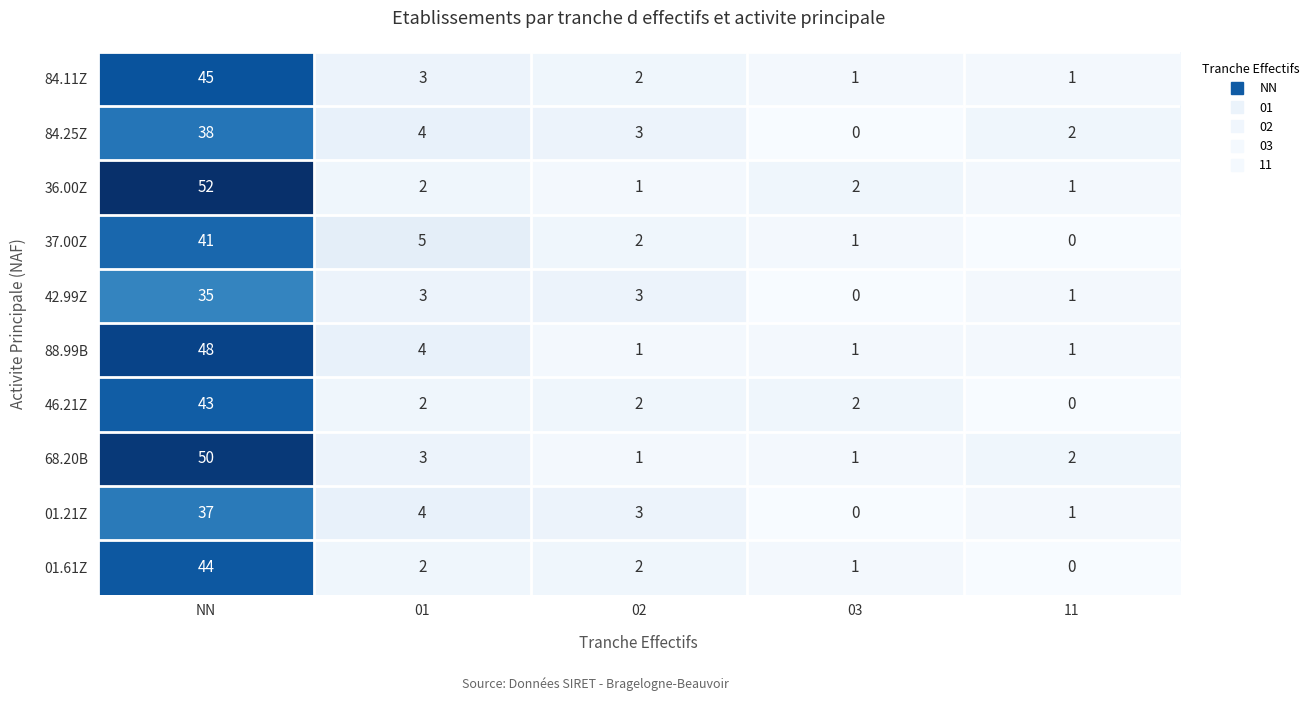

At which category is the sum across all series the highest?

NN